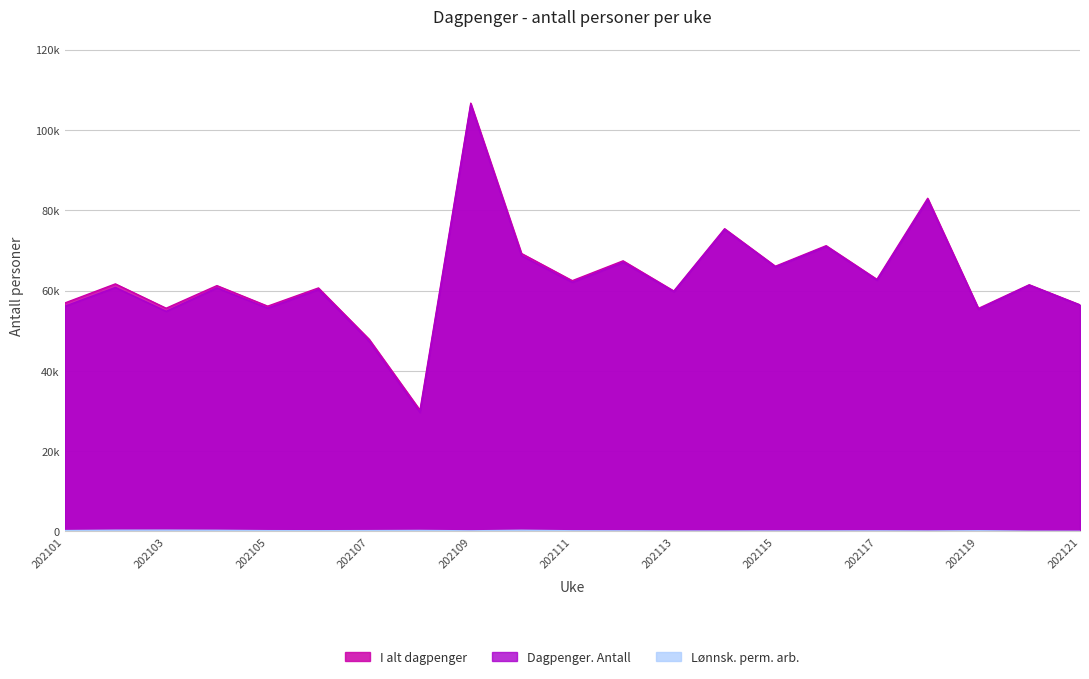

The value of I alt dagpenger at 202116 is 71169. True or false?

True